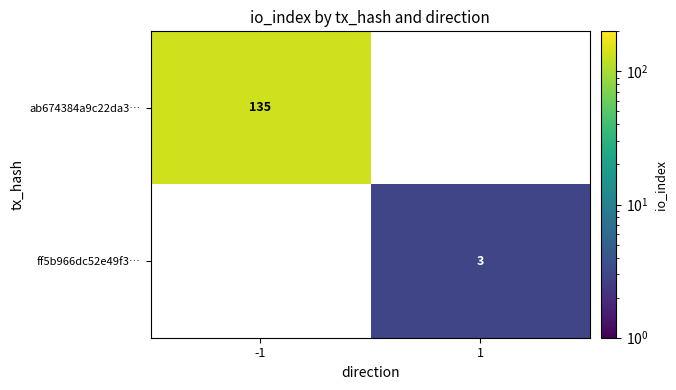

Count the number of data series in this chart.

2